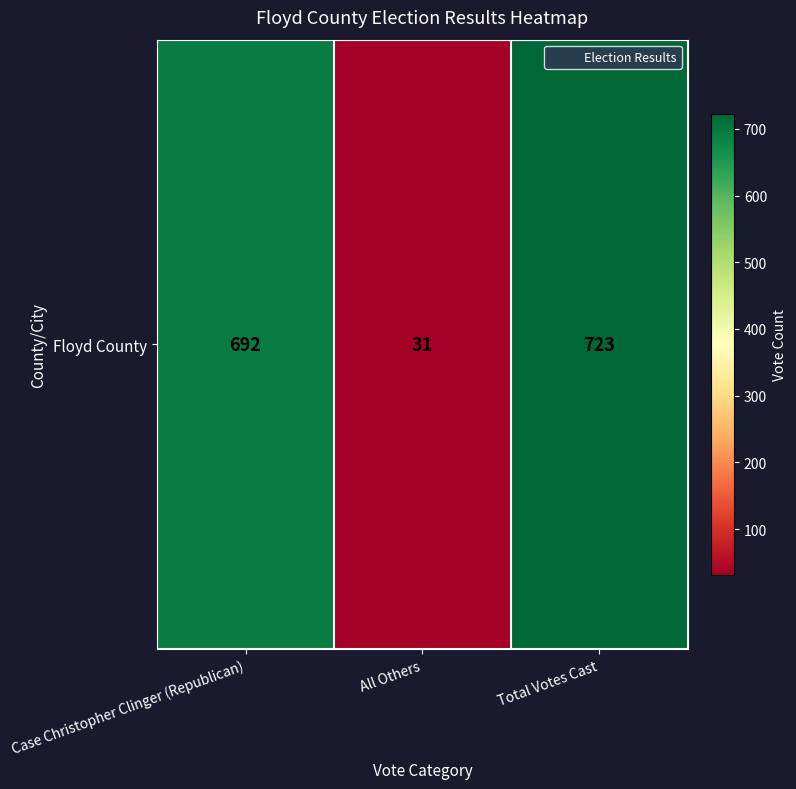

What is the change in value from Case Christopher Clinger (Republican) to Total Votes Cast?

+31